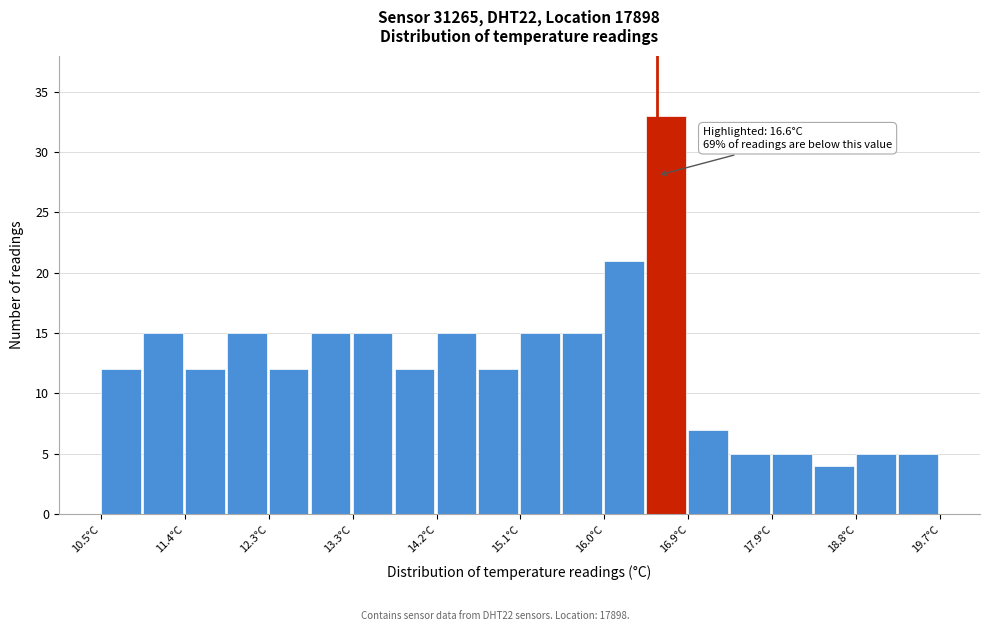

Which range on the x-axis has the tallest bar?

16.48 to 16.94